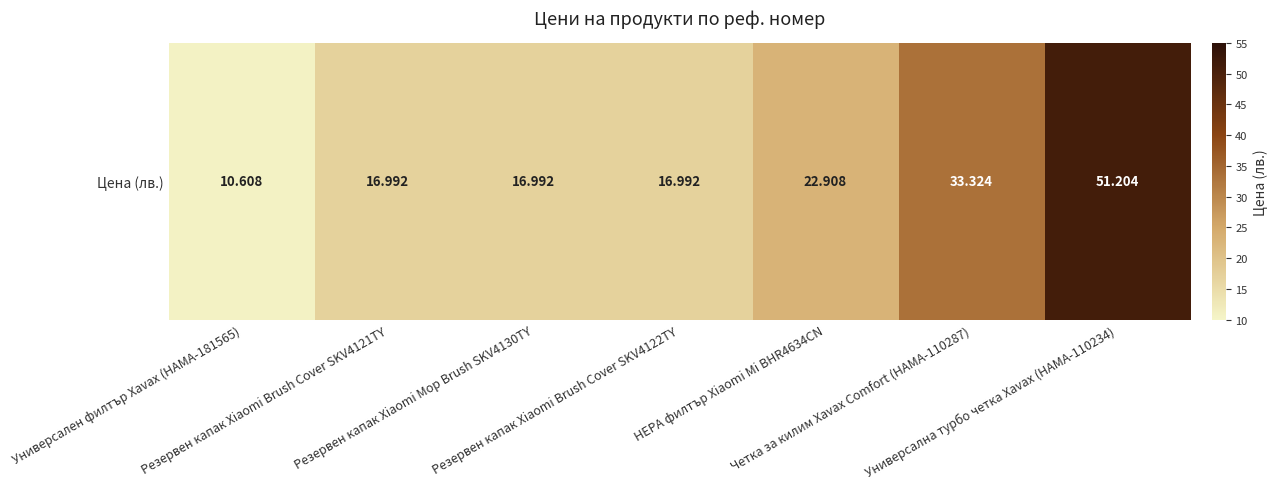

What is the minimum value shown in the chart?

10.6